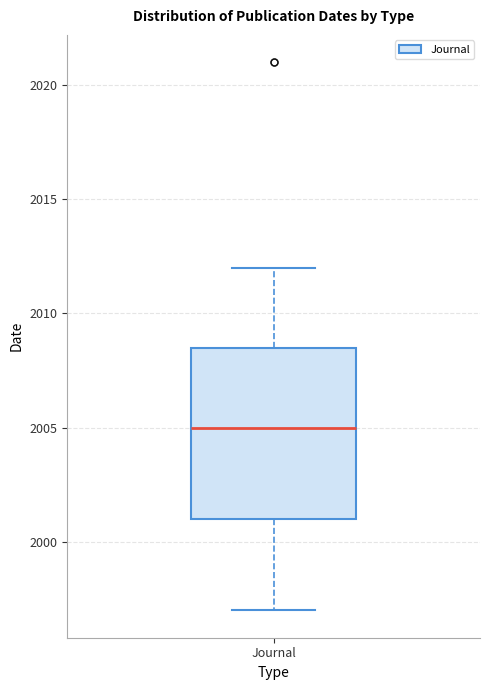

Where does the median line of the box for Journal sit on the y-axis? The values are not printed on the chart, so give them approximately, as read against the axis.

2005.0